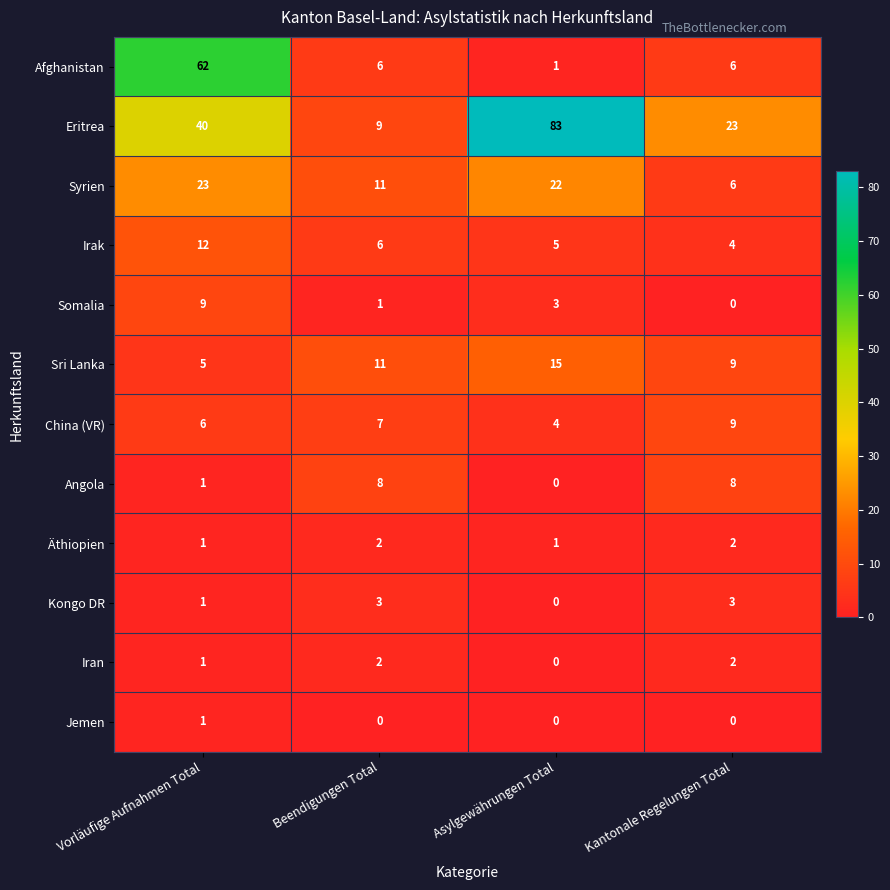

What is the total value across all series at Vorläufige Aufnahmen Total?

162